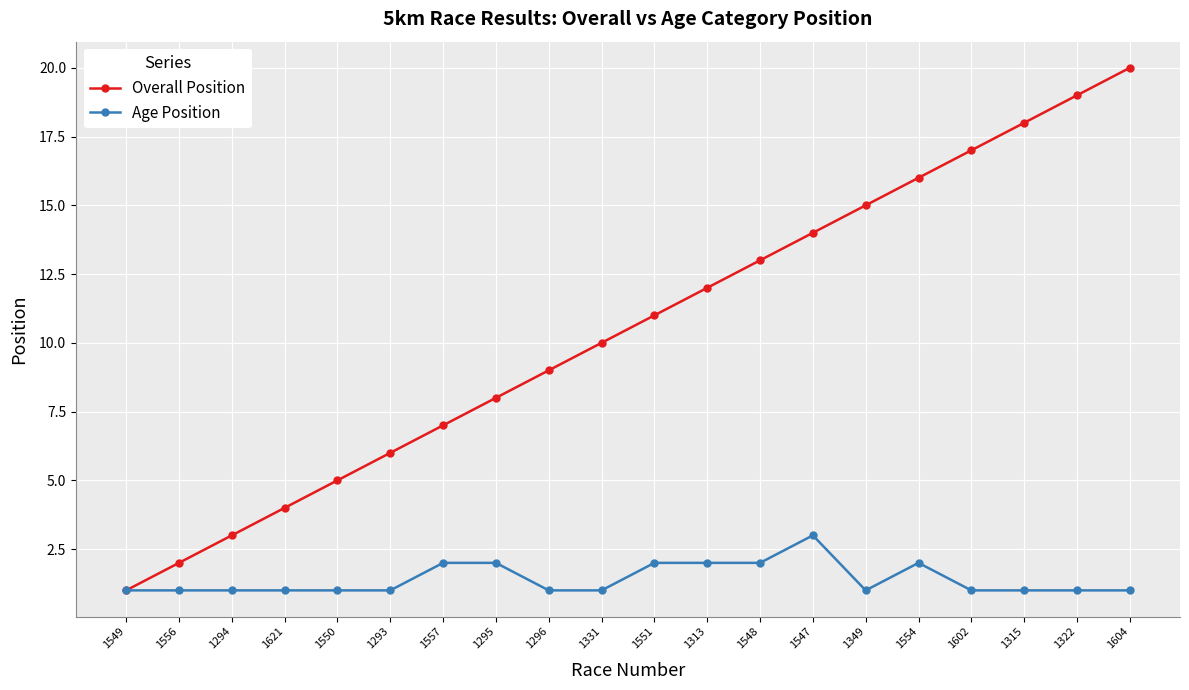

What is the sum of all Overall Position values?

210